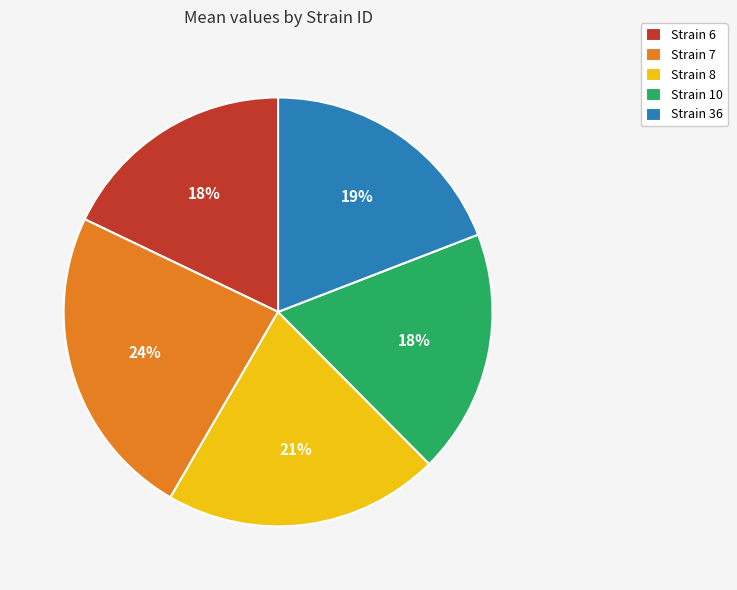

True or false: Strain 6 accounts for 18% of the total.

True